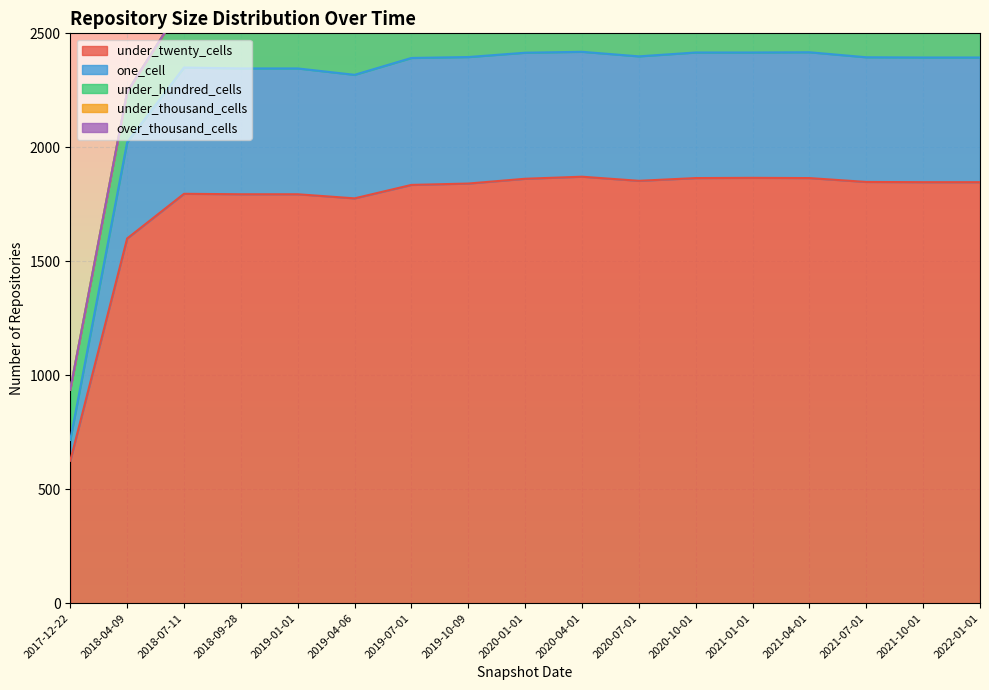

True or false: under_thousand_cells and one_cell cross at least once.

False